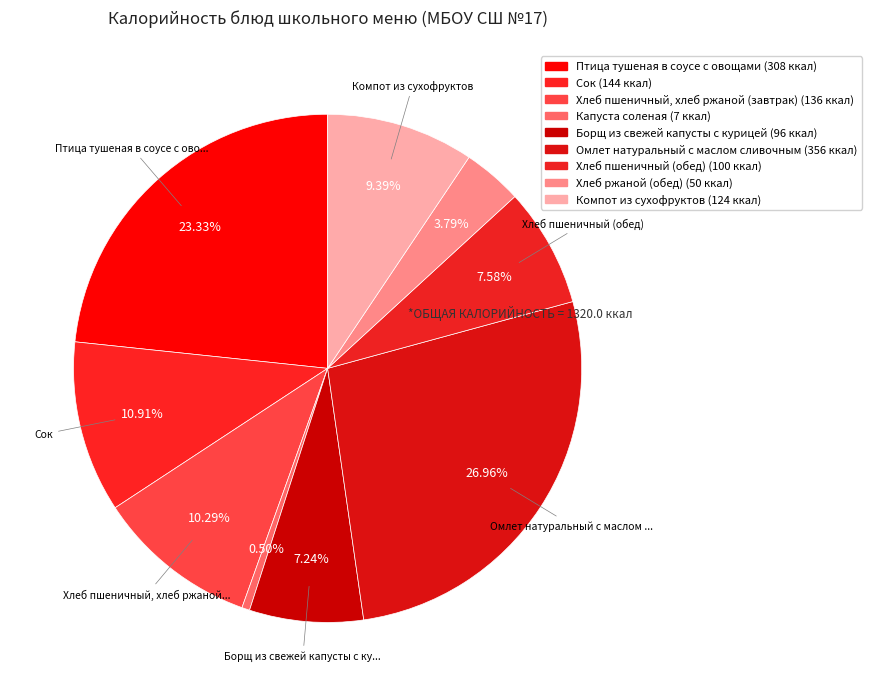

To the nearest percent, what is the average slice percentage?

11%